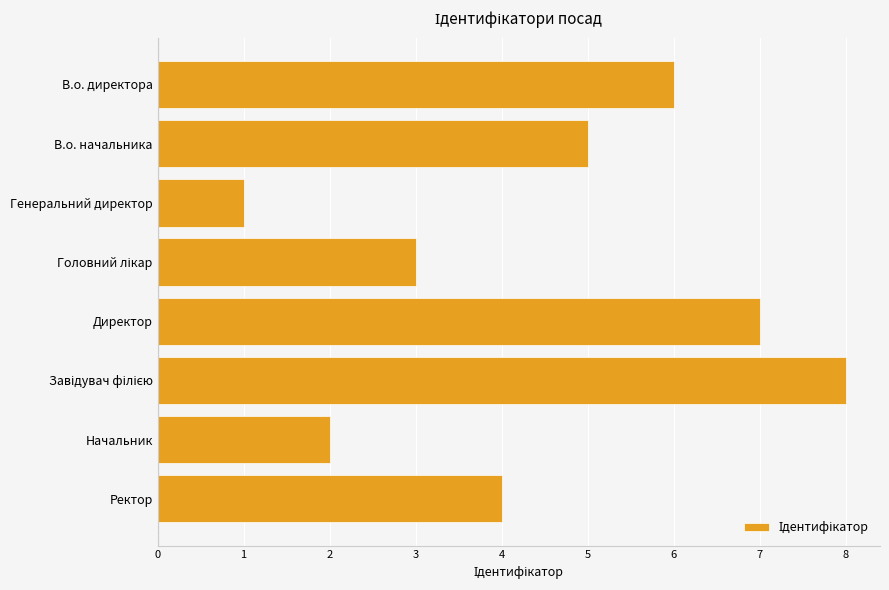

The chart shows a value of 3 at Начальник. True or false?

False